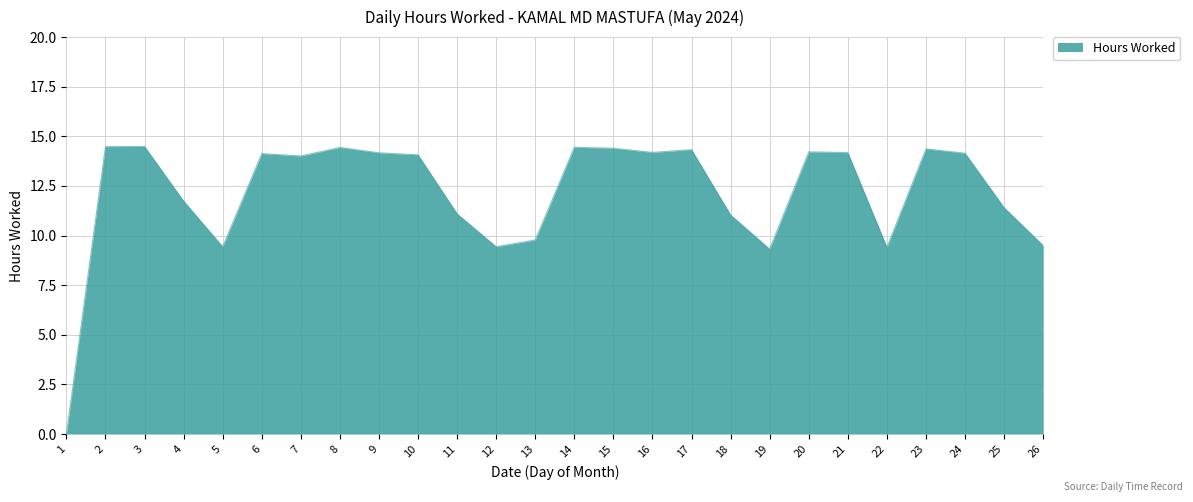

What is the greatest value displayed?

14.5